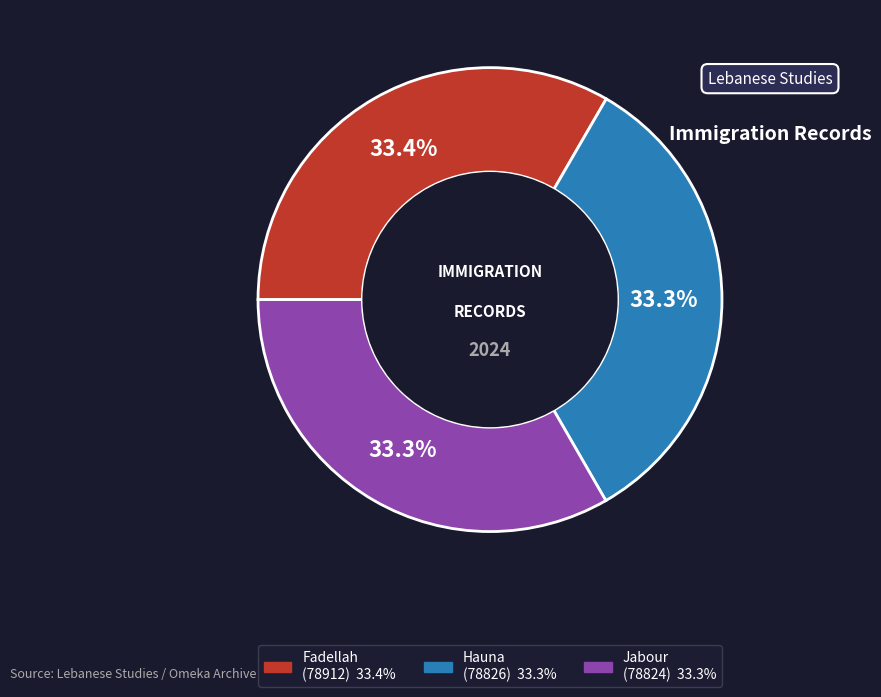

Is there any slice that represents more than half of the pie?

No